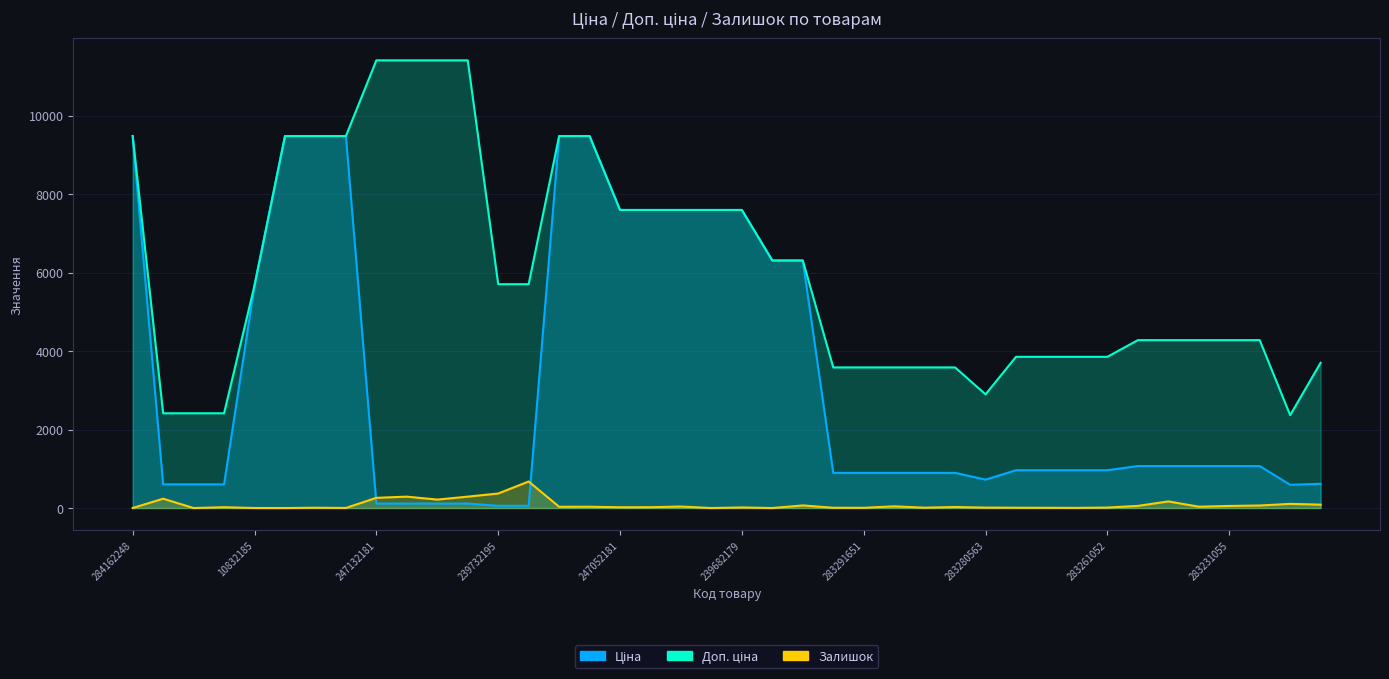

What is the label of the 11th point from the right?

283261651